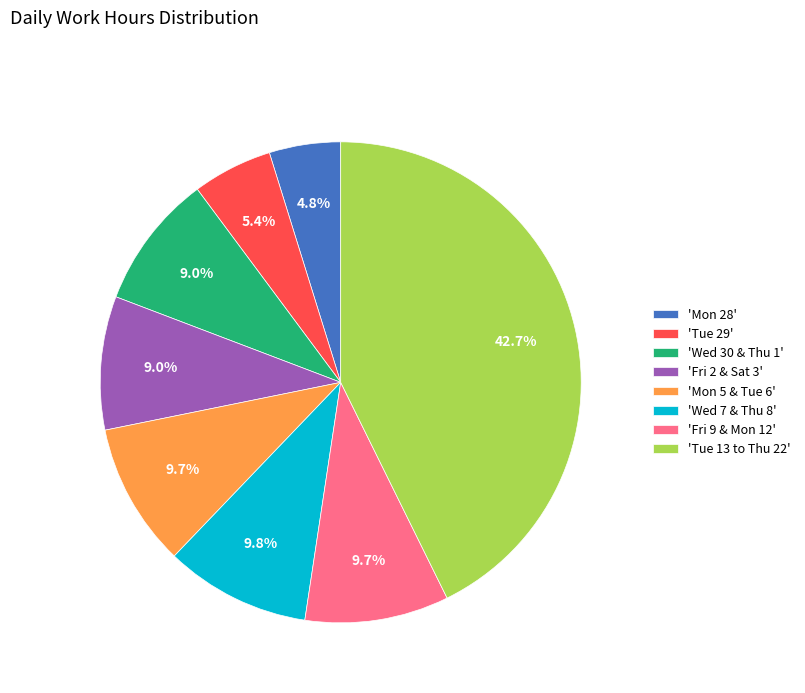

Does any single category account for the majority?

No